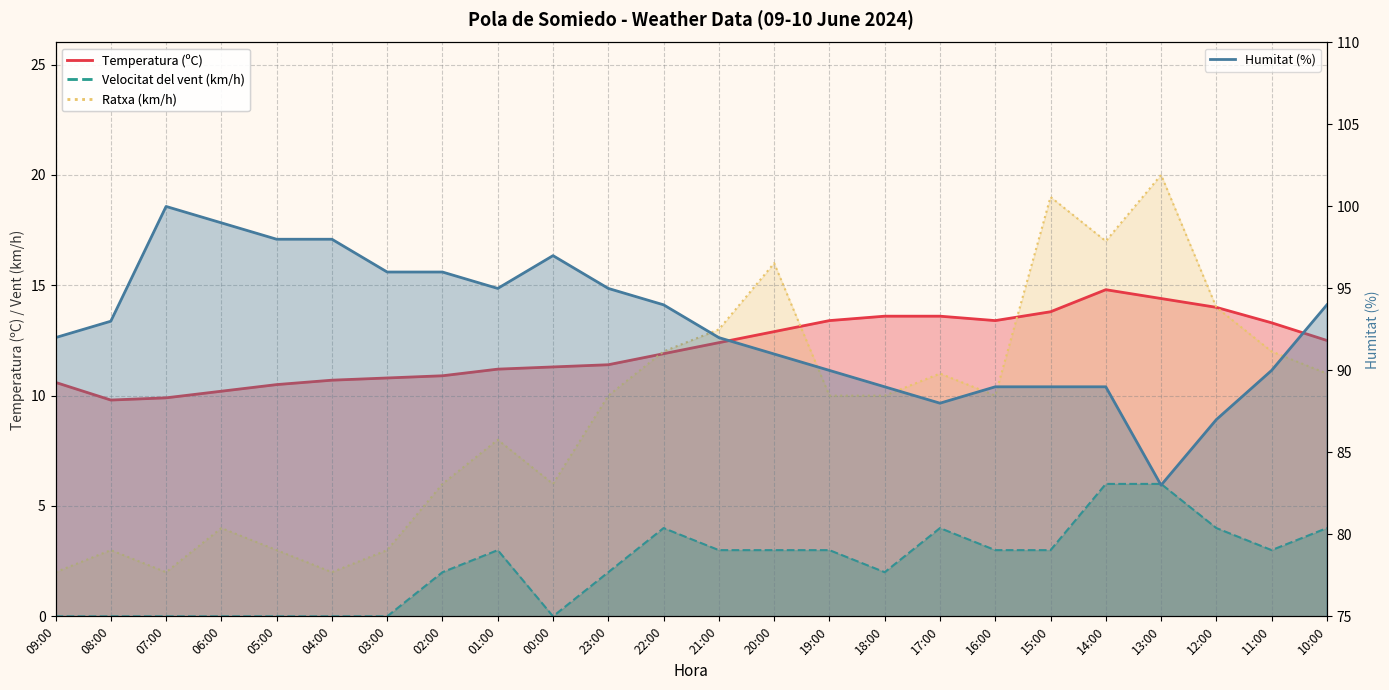

Reading left to right, extract all data points from this chart.

Temperatura (ºC): 09:00=10.6	08:00=9.8	07:00=9.9	06:00=10.2	05:00=10.5	04:00=10.7	03:00=10.8	02:00=10.9	01:00=11.2	00:00=11.3	23:00=11.4	22:00=11.9	21:00=12.4	20:00=12.9	19:00=13.4	18:00=13.6	17:00=13.6	16:00=13.4	15:00=13.8	14:00=14.8	13:00=14.4	12:00=14.0	11:00=13.3	10:00=12.5
Humitat (%): 09:00=92.0	08:00=93.0	07:00=100.0	06:00=99.0	05:00=98.0	04:00=98.0	03:00=96.0	02:00=96.0	01:00=95.0	00:00=97.0	23:00=95.0	22:00=94.0	21:00=92.0	20:00=91.0	19:00=90.0	18:00=89.0	17:00=88.0	16:00=89.0	15:00=89.0	14:00=89.0	13:00=83.0	12:00=87.0	11:00=90.0	10:00=94.0
Velocitat del vent (km/h): 09:00=0.0	08:00=0.0	07:00=0.0	06:00=0.0	05:00=0.0	04:00=0.0	03:00=0.0	02:00=2.0	01:00=3.0	00:00=0.0	23:00=2.0	22:00=4.0	21:00=3.0	20:00=3.0	19:00=3.0	18:00=2.0	17:00=4.0	16:00=3.0	15:00=3.0	14:00=6.0	13:00=6.0	12:00=4.0	11:00=3.0	10:00=4.0
Ratxa (km/h): 09:00=2.0	08:00=3.0	07:00=2.0	06:00=4.0	05:00=3.0	04:00=2.0	03:00=3.0	02:00=6.0	01:00=8.0	00:00=6.0	23:00=10.0	22:00=12.0	21:00=13.0	20:00=16.0	19:00=10.0	18:00=10.0	17:00=11.0	16:00=10.0	15:00=19.0	14:00=17.0	13:00=20.0	12:00=14.0	11:00=12.0	10:00=11.0